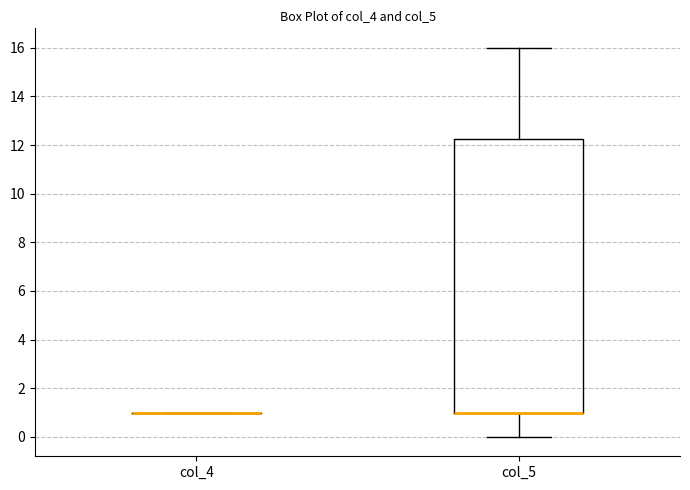

Which box is the tallest, from its lower edge to its upper edge?

col_5